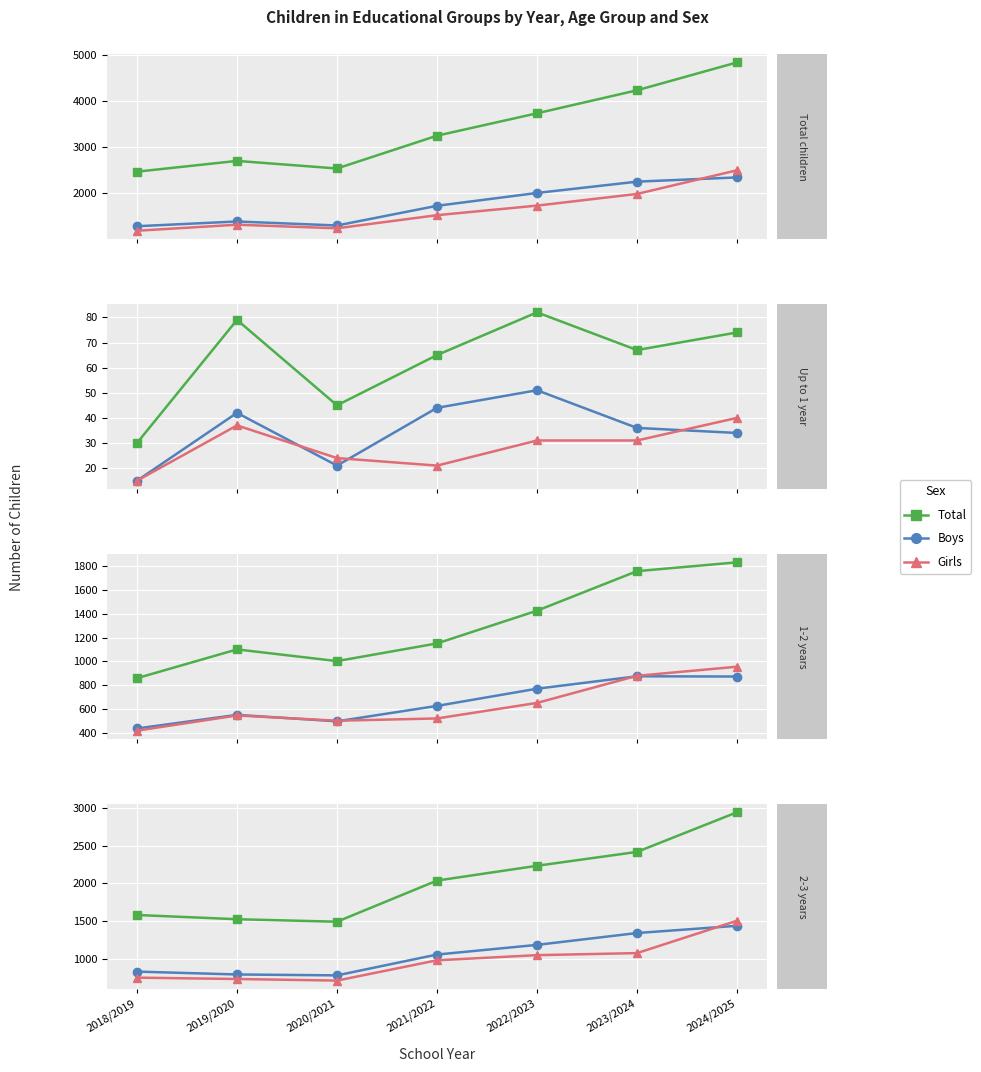

Which has a higher value, 2022/2023 or 2023/2024?

2023/2024